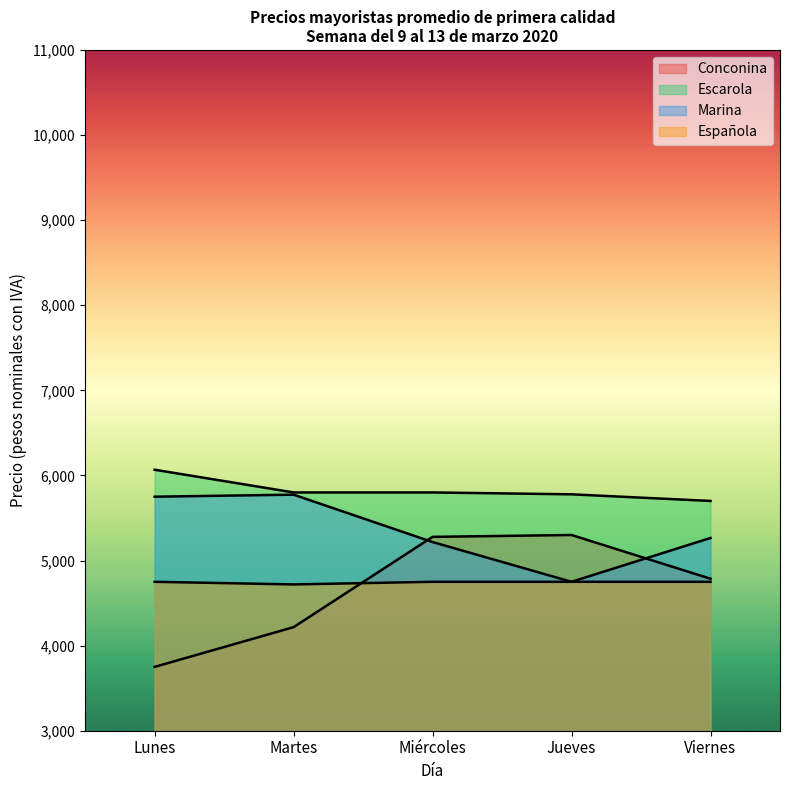

List the labels in order of Marina value, largest first.

Martes, Lunes, Viernes, Miércoles, Jueves